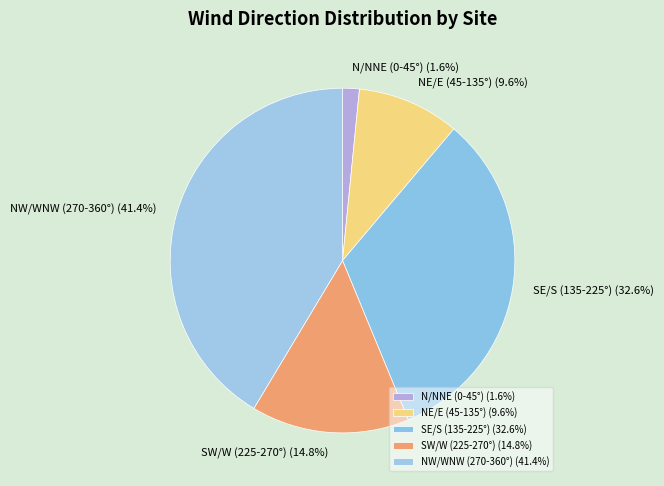

Which has a higher value, NE/E (45-135°) or N/NNE (0-45°)?

NE/E (45-135°)